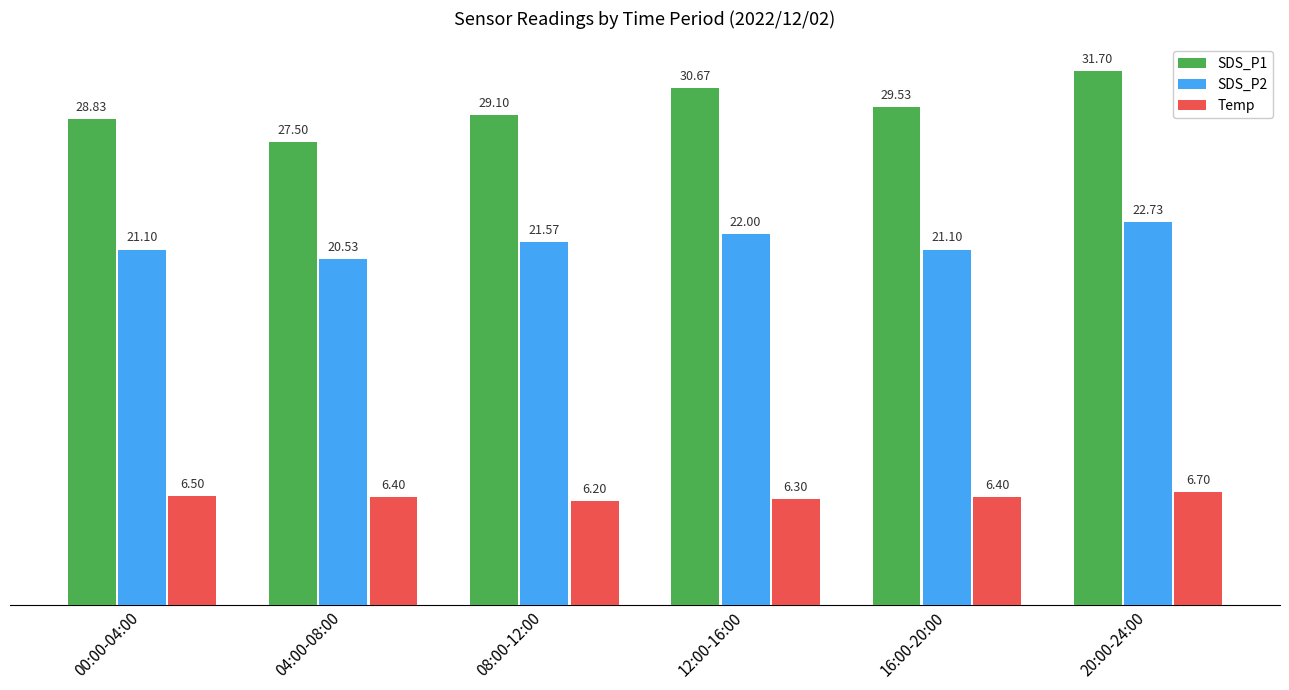

How many values in the SDS_P1 series exceed 29?

4